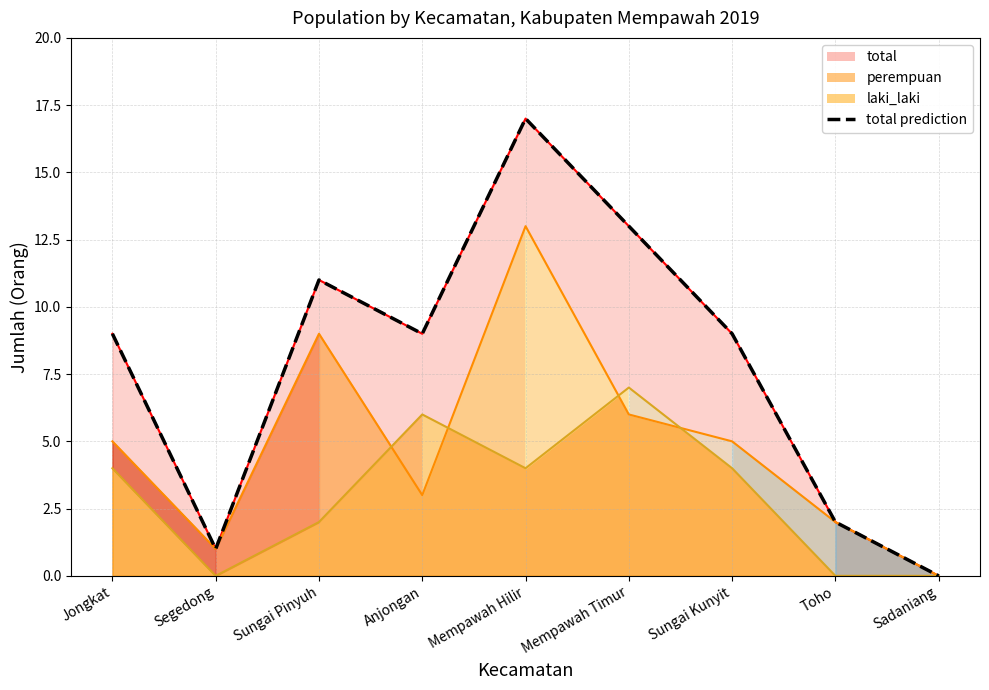

The chart shows a value of 29 at Mempawah Hilir. True or false?

False